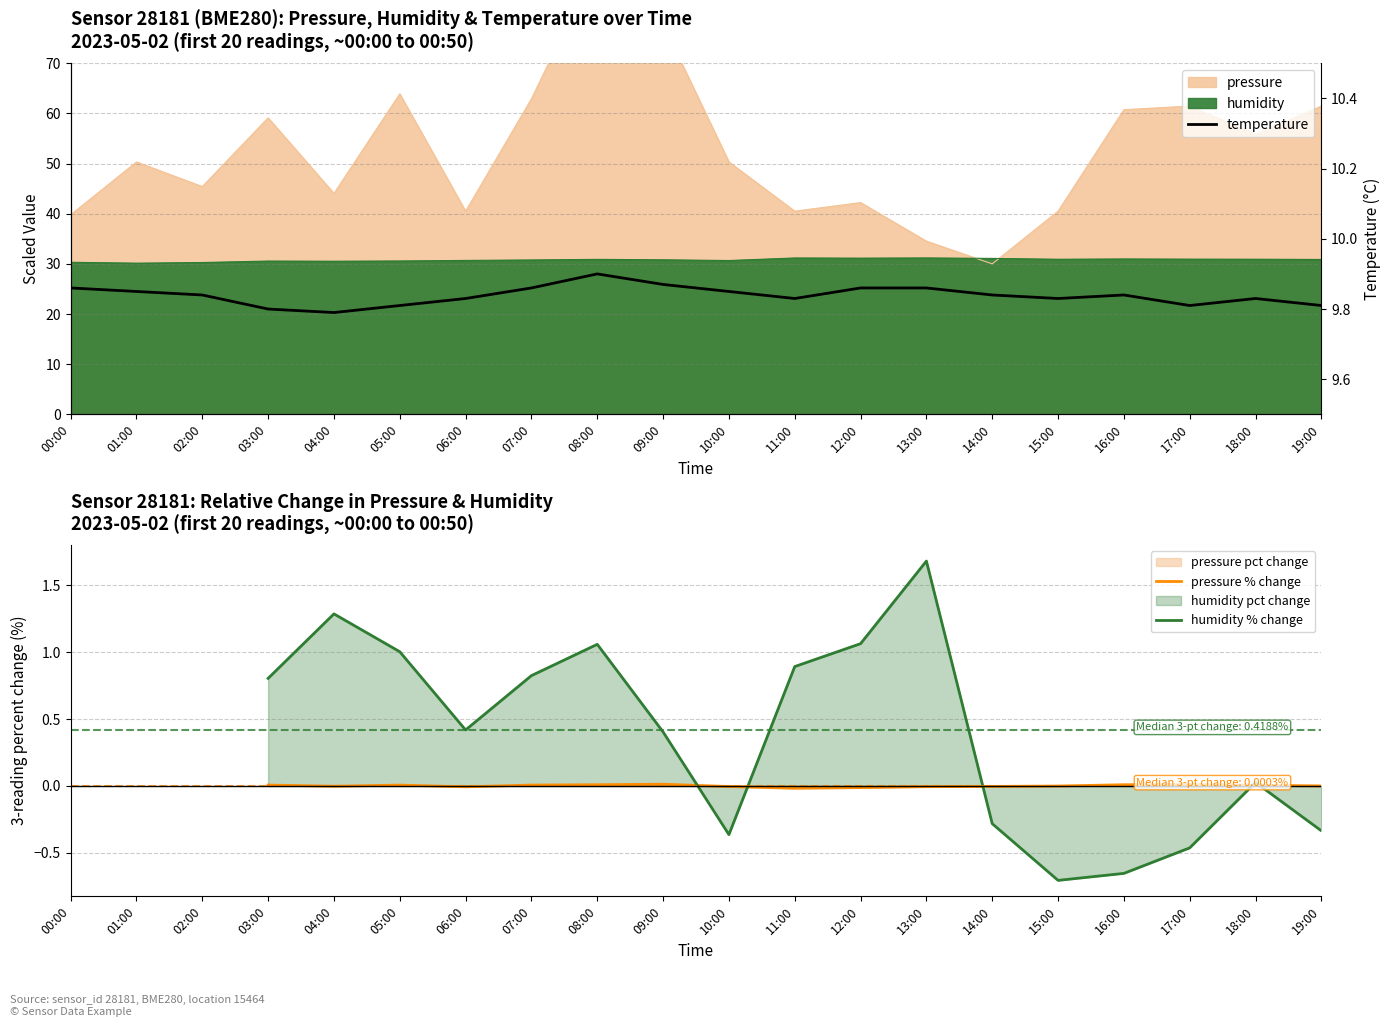

The pressure series shows 18.1 at 12:00. True or false?

False